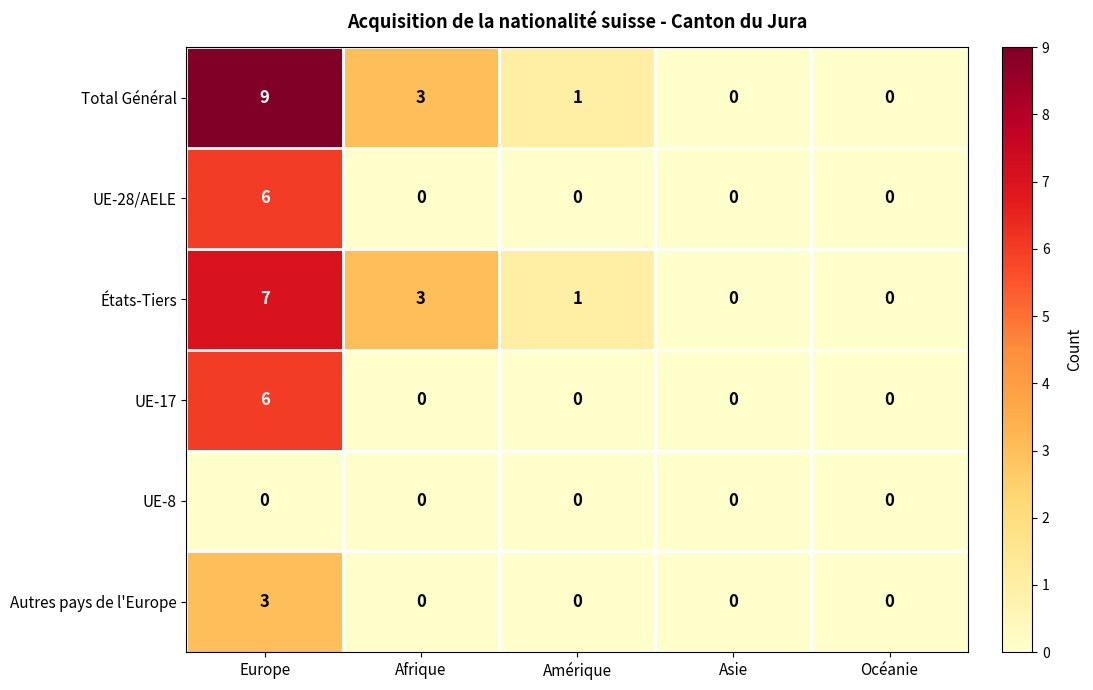

What is the average value of the Total Général series?

3